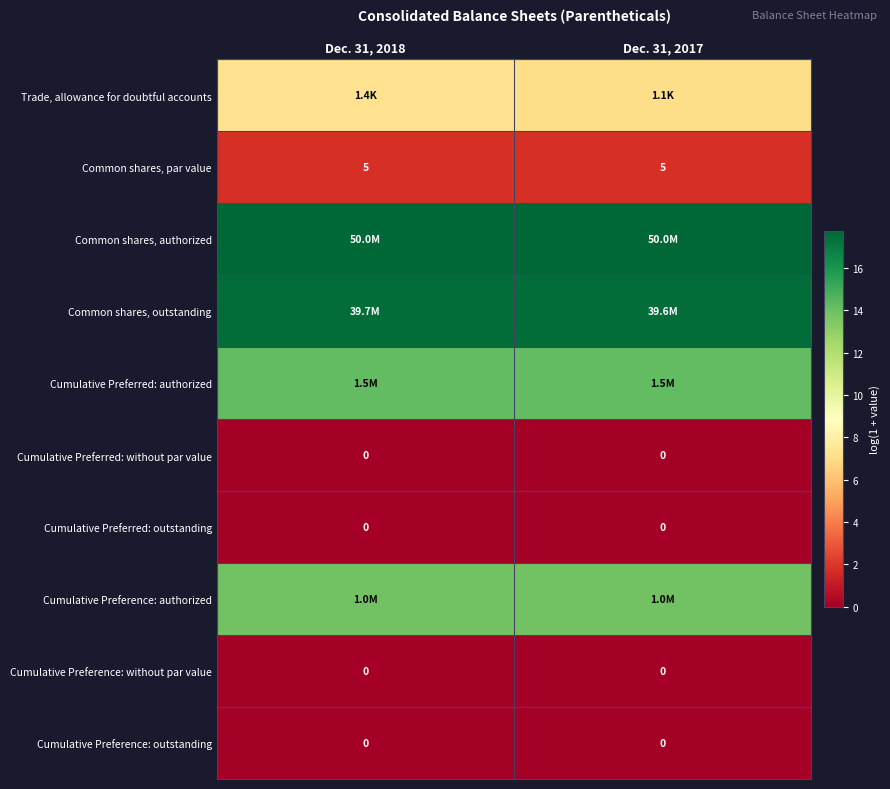

How many series are shown in this chart?

10